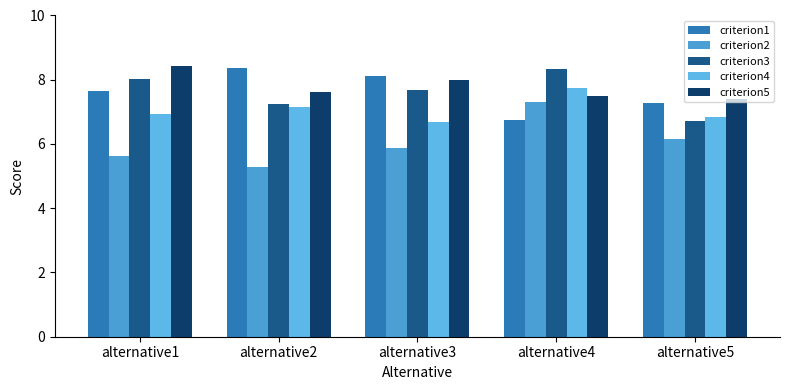

How many series are shown in this chart?

5